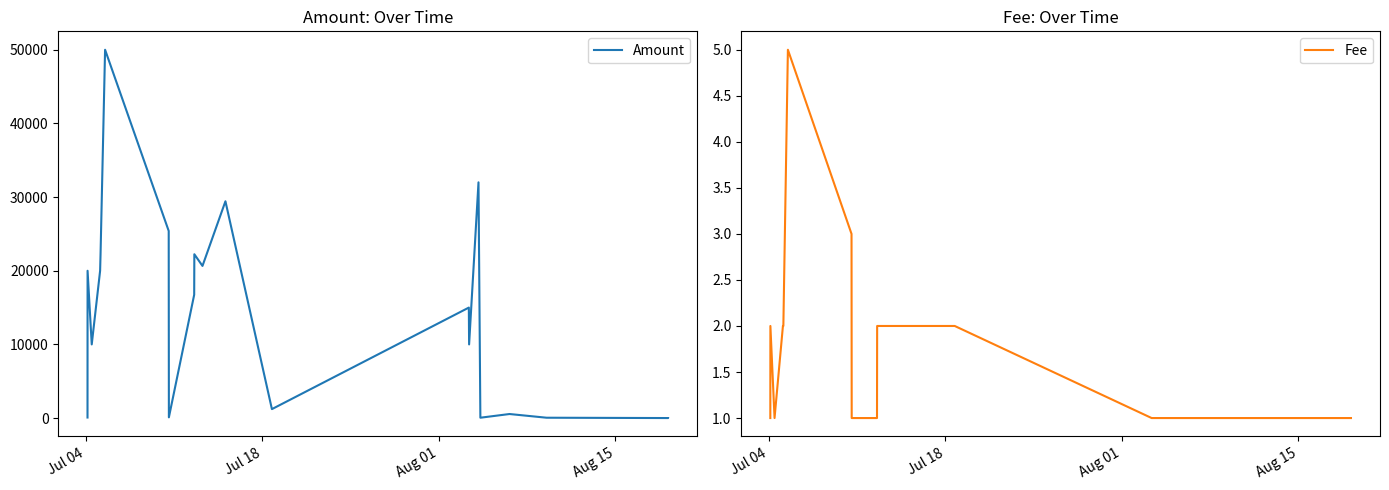

What is the value of the Amount point at the 15th from the left?

9999.0